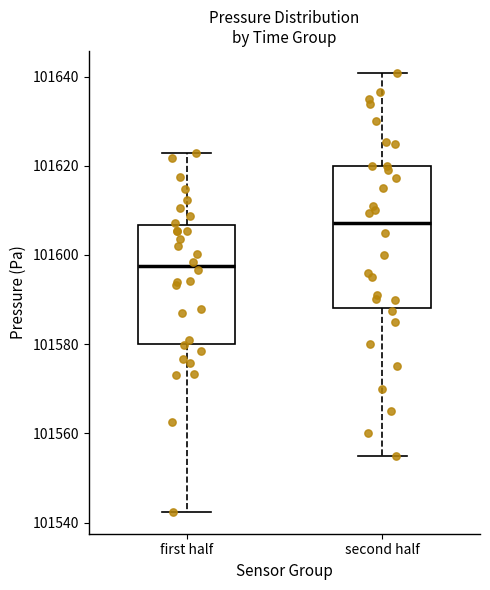

Which box is the tallest, from its lower edge to its upper edge?

second half